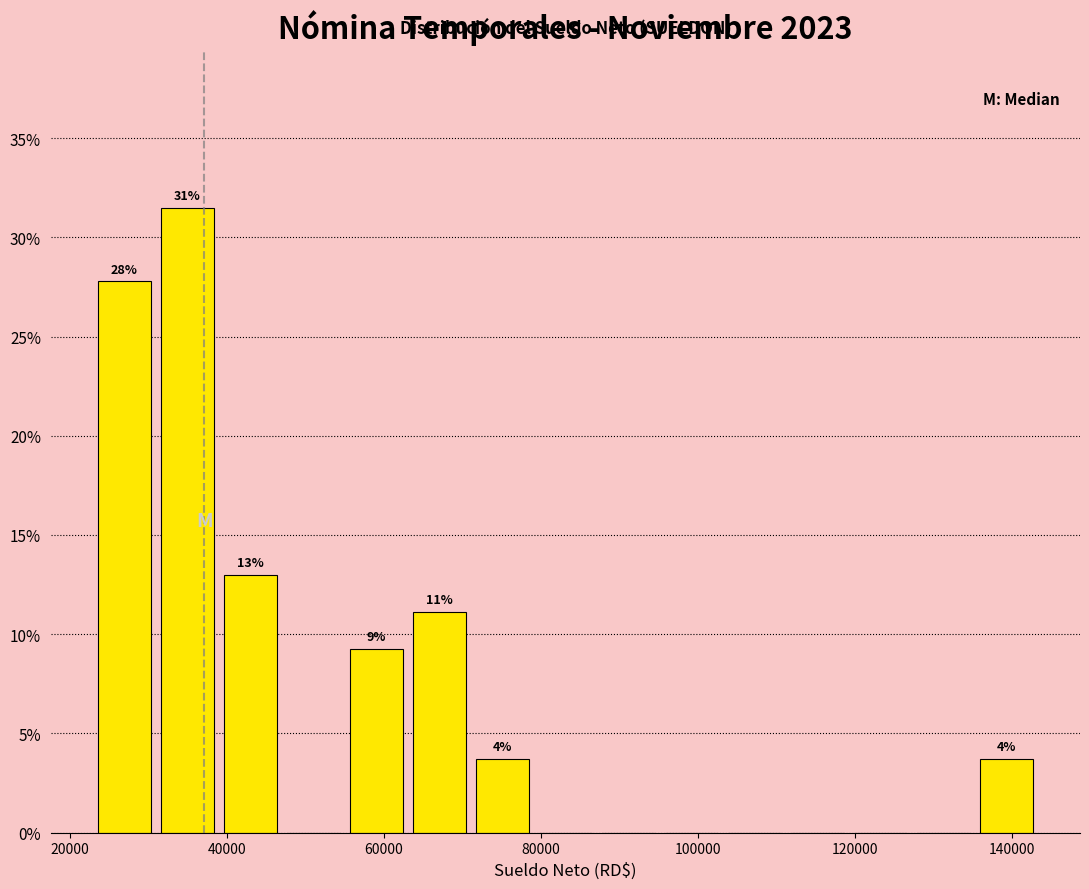

Over which range of the x-axis is the bar tallest?

30000 to 38000